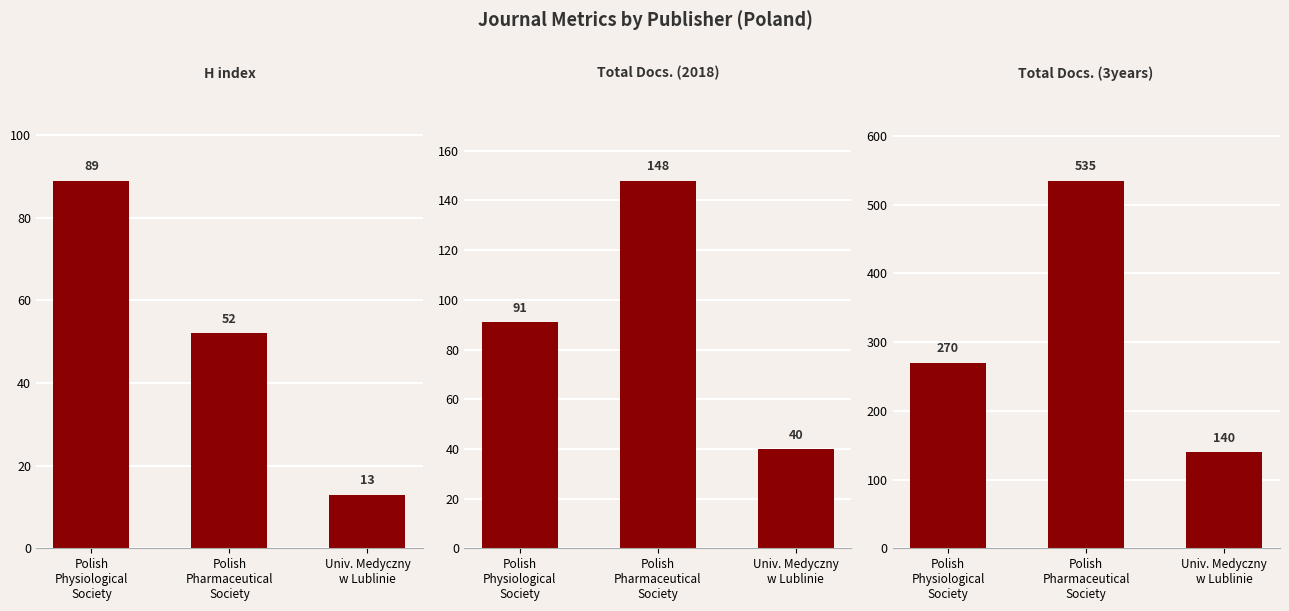

What are all the series names shown in the legend?

H index, Total Docs. (2018), Total Docs. (3years)